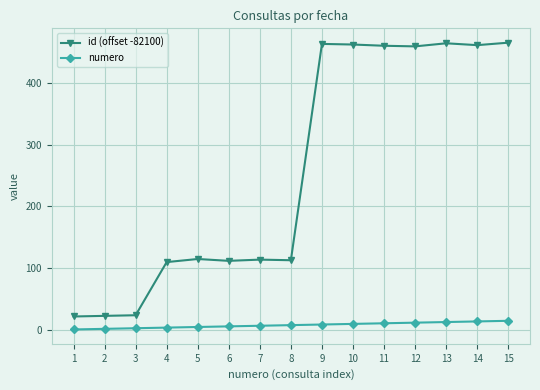

What is the maximum value shown in the chart?

465